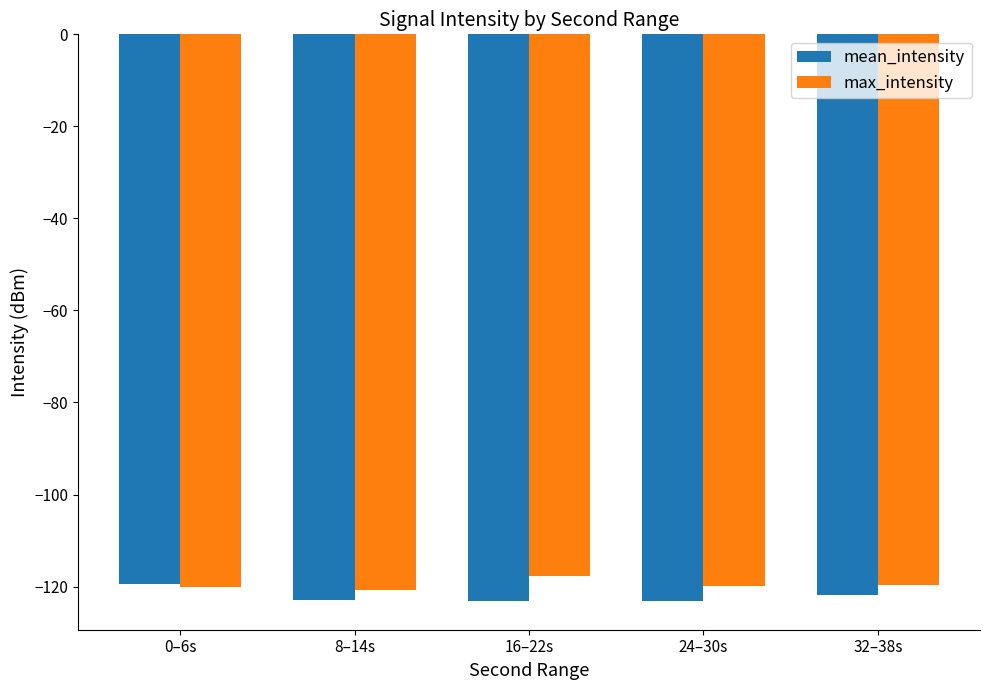

What is the lowest value of the max_intensity series?

-120.7